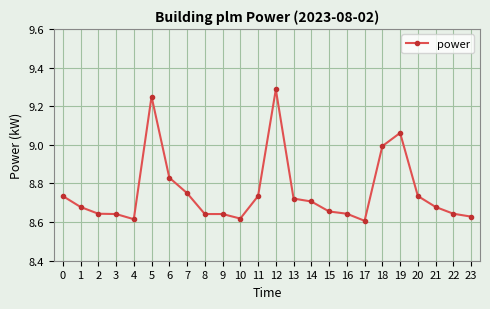

True or false: there are more than 2 points higher than both neighbors.

True